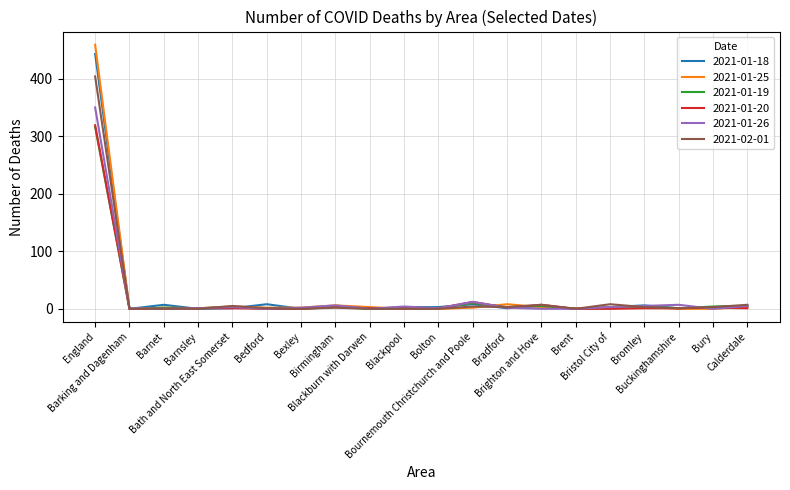

What are all the series names shown in the legend?

2021-01-18, 2021-01-25, 2021-01-19, 2021-01-20, 2021-01-26, 2021-02-01